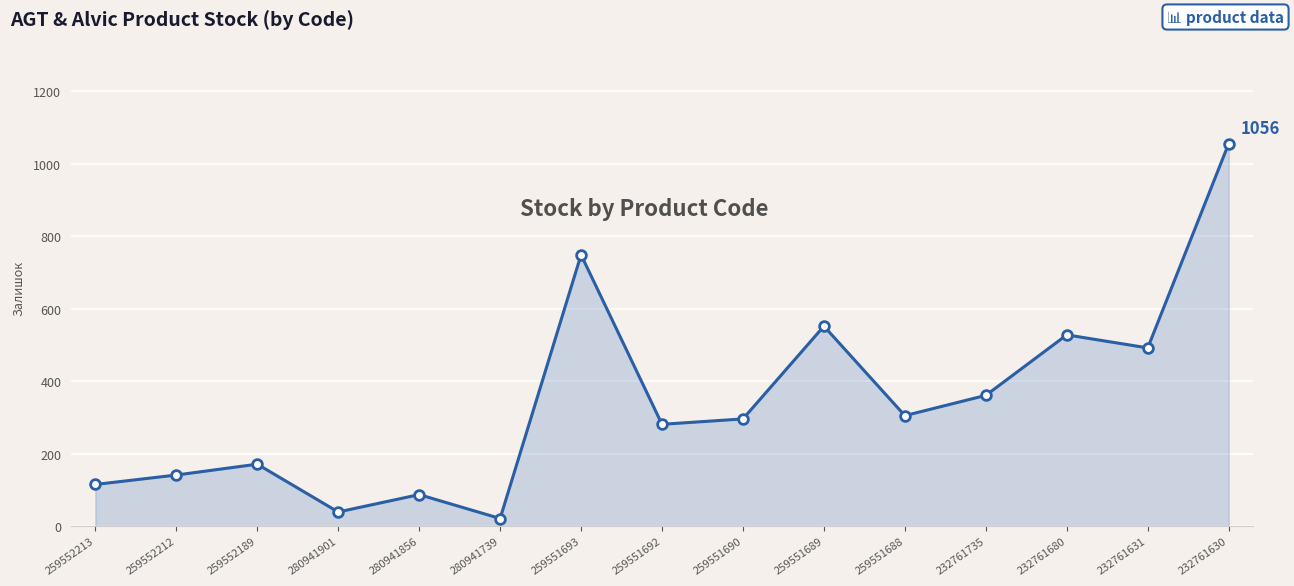

What is the sum of the values at 259551689 and 259552212?

693